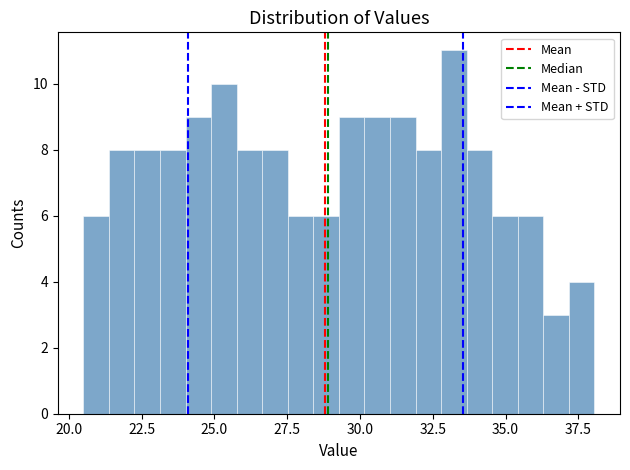

Around what value on the x-axis is the tallest bar? Give the approximate position of its centre, as read against the axis.

33.0